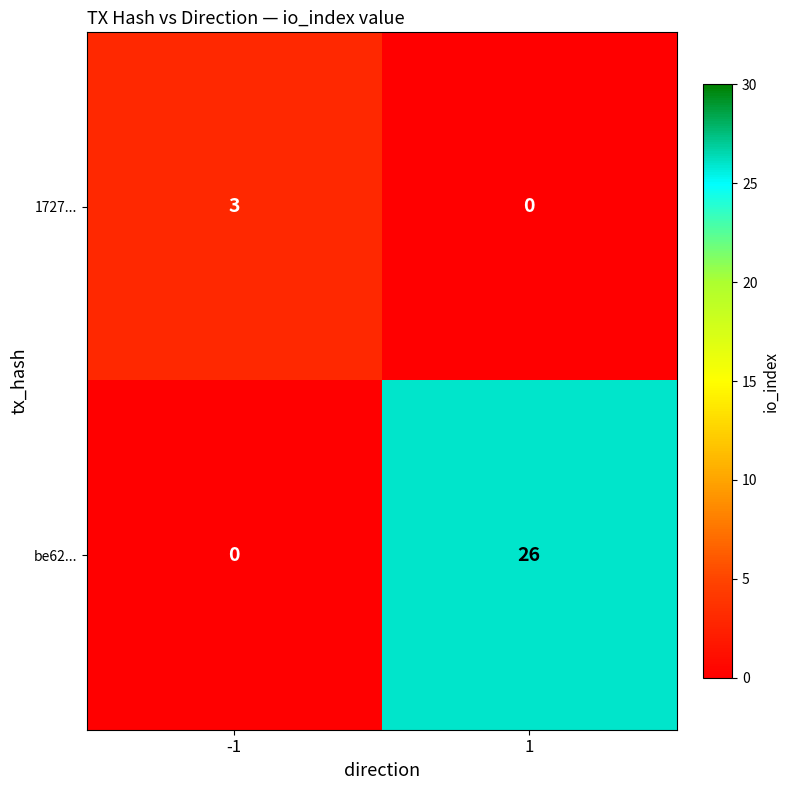

Count the number of data series in this chart.

2